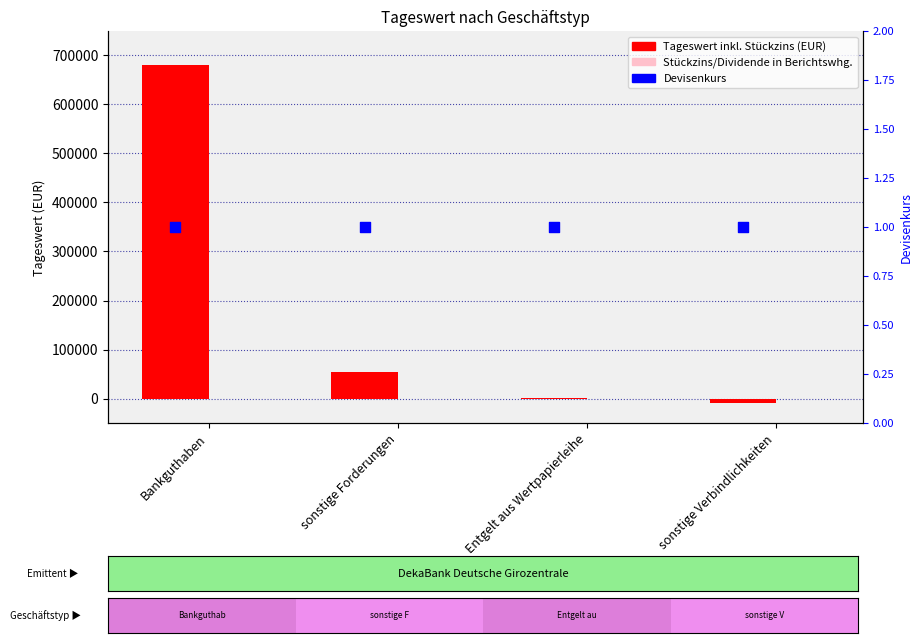

Which series has the largest total across all categories?

Tageswert inkl. Stückzins (EUR)